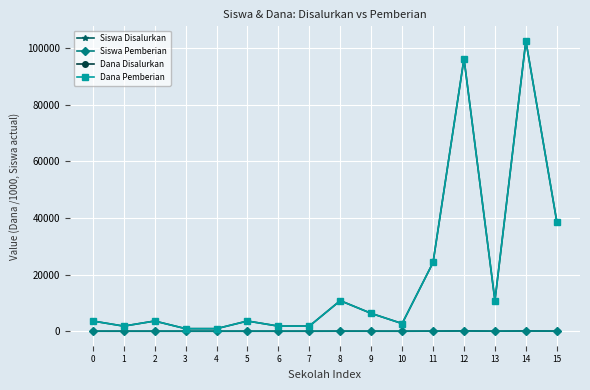

What is the minimum value shown in the chart?

1